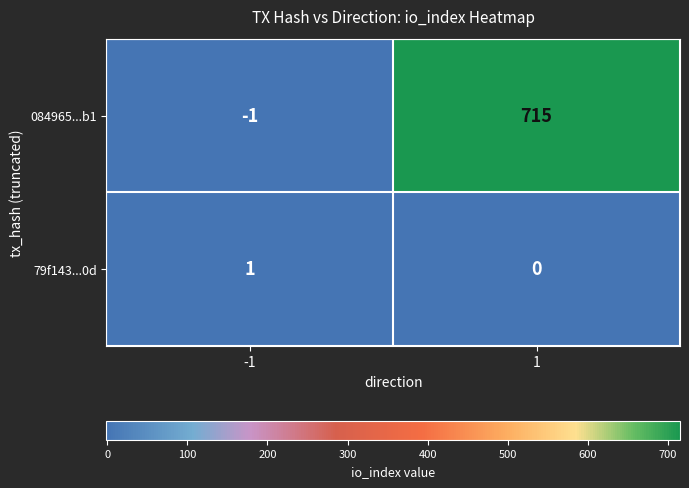

How many data points in 79f143...0d are less than 1?

1